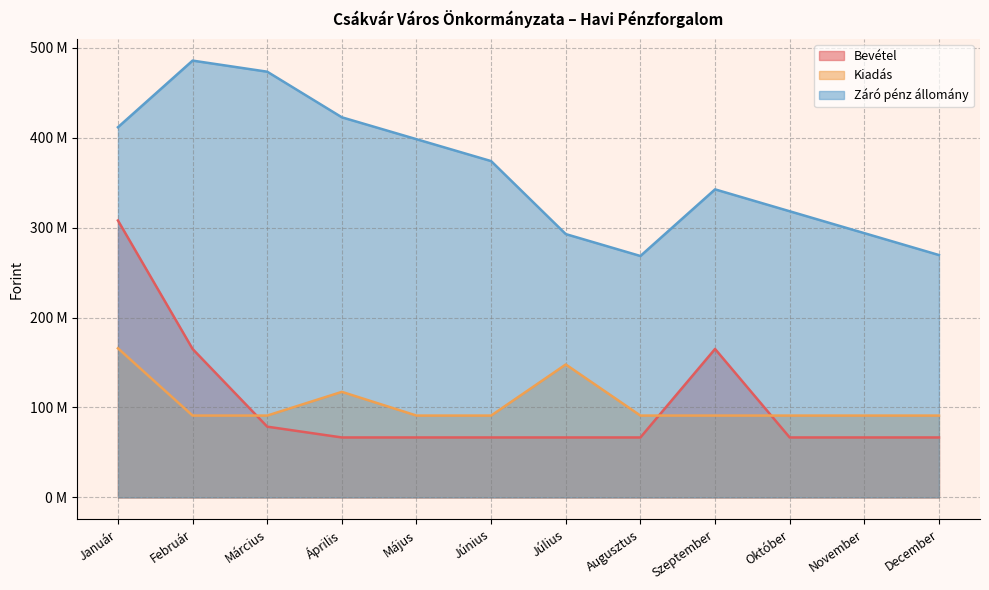

How many categories are shown in the chart?

12